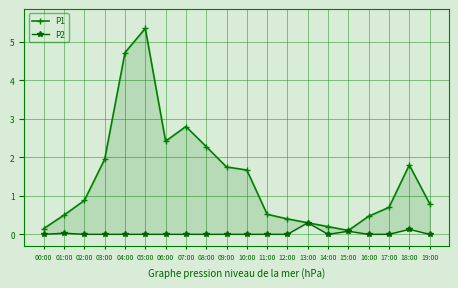

What is the label of the 14th point from the left?

13:00